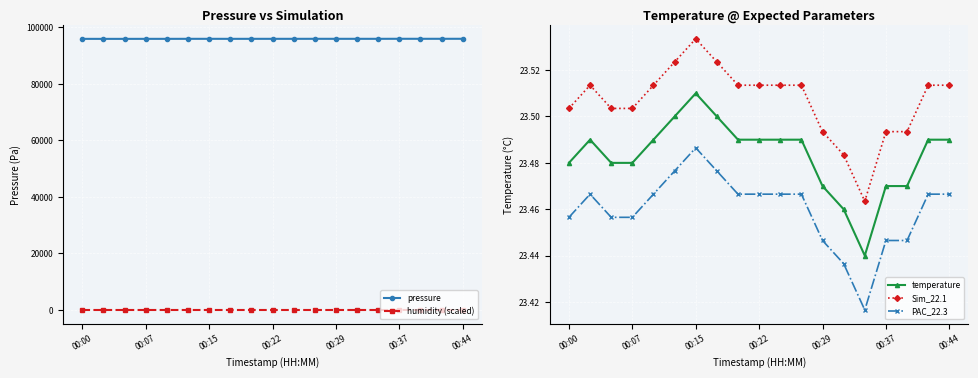

Which category has the highest value in the Sim_22.1 series?

00:15